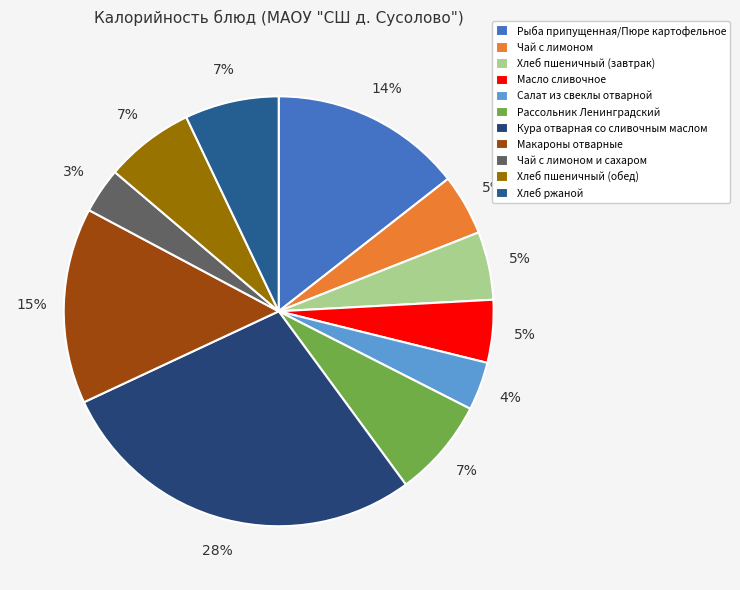

True or false: Хлеб ржаной accounts for 13% of the total.

False